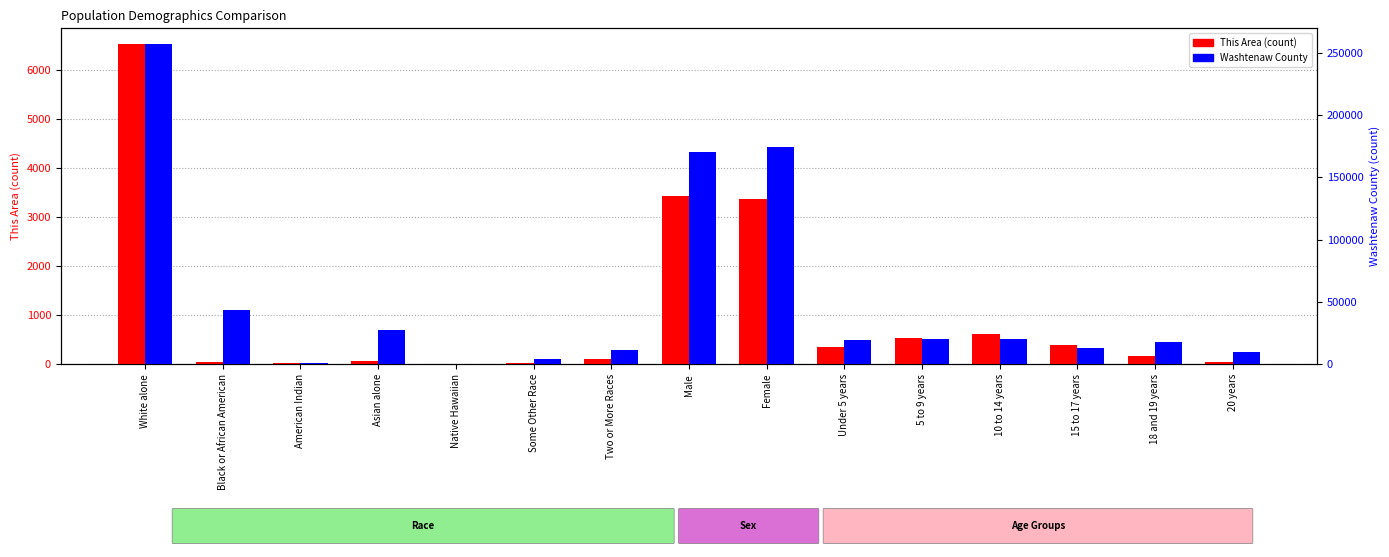

What are all the series names shown in the legend?

This Area (count), Washtenaw County